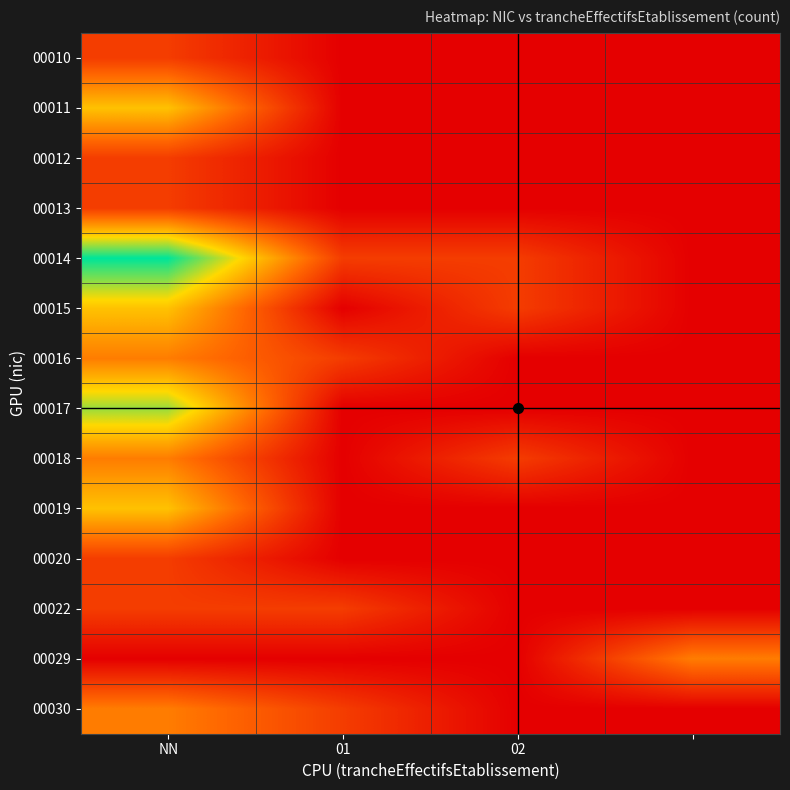

How many series are shown in this chart?

14